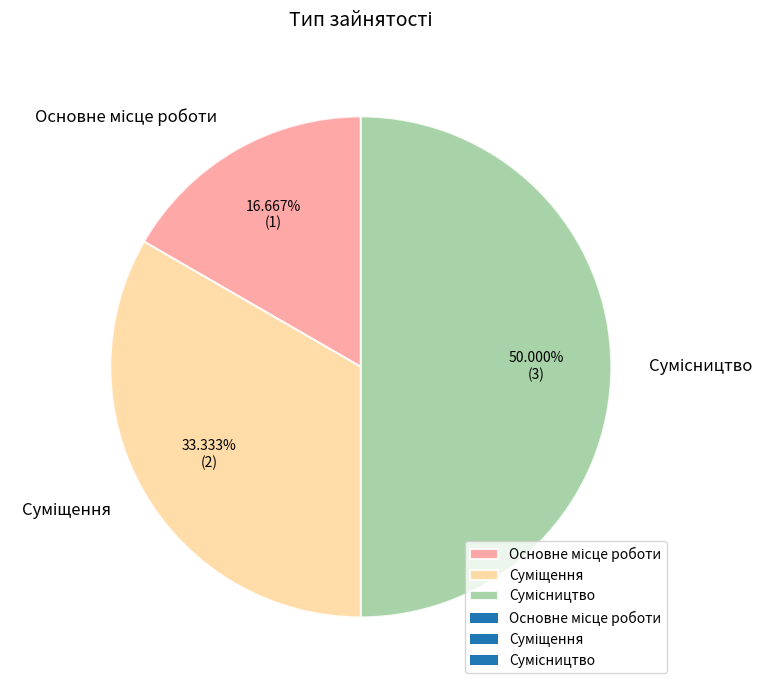

What percentage is the Сумісництво slice, to the nearest percent?

50%